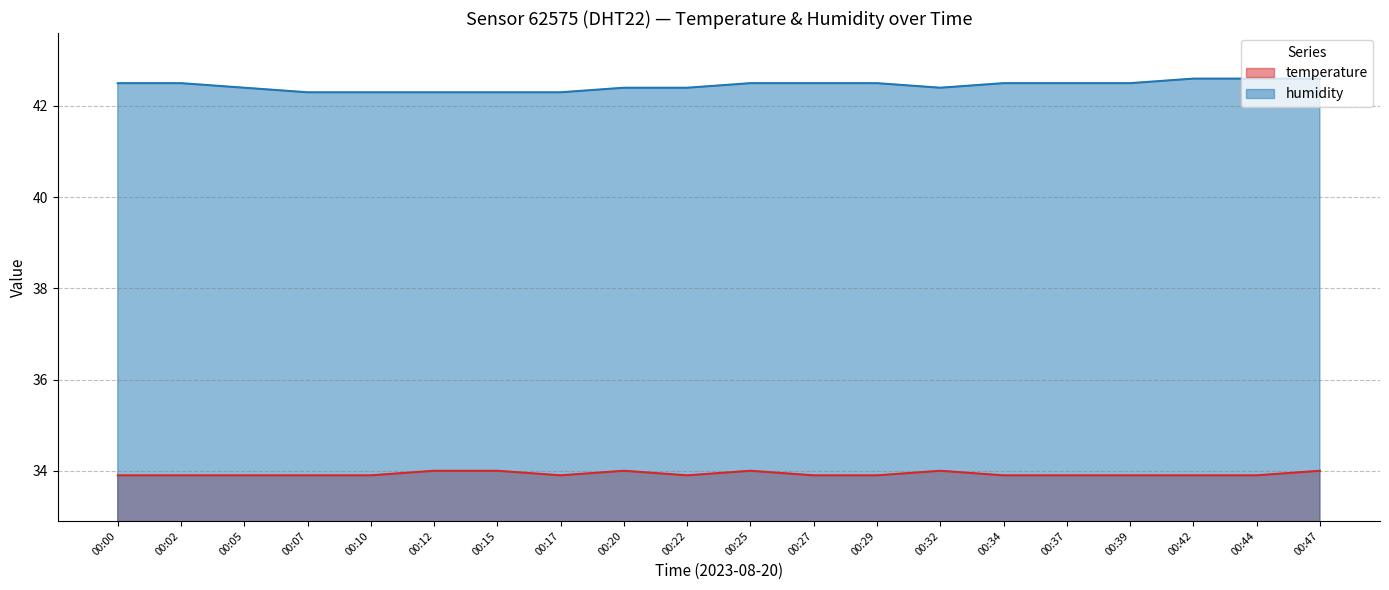

What is the maximum value for humidity?

42.6